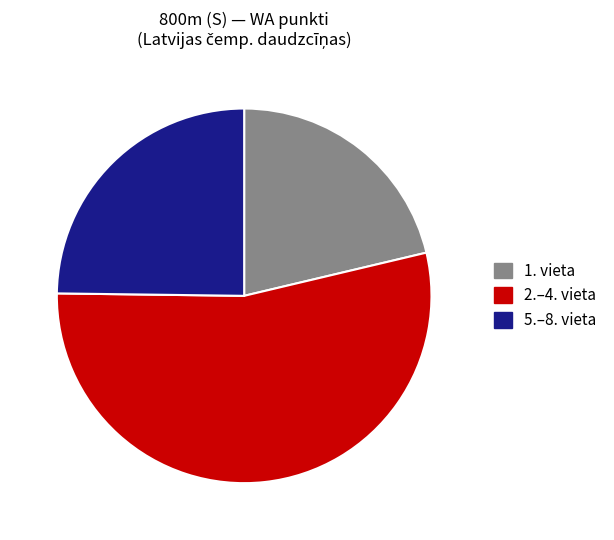

What is the smallest slice in the pie chart?

1. vieta